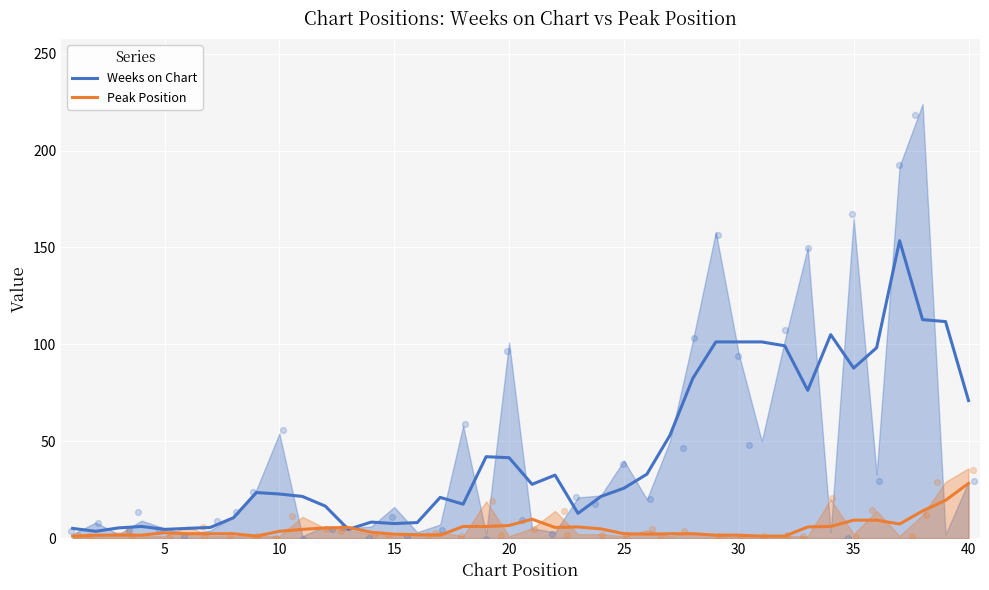

Is the value of Weeks on Chart at 25 greater than the value of Peak Position at 40?

No